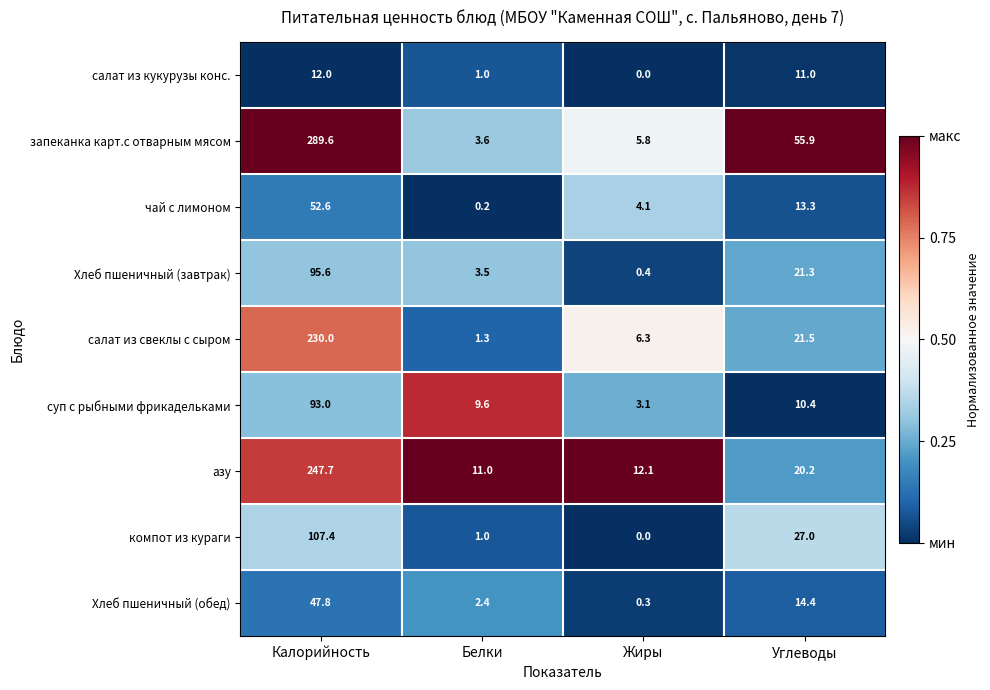

What is the approximate value of салат из кукурузы конс. at Белки?

1.0